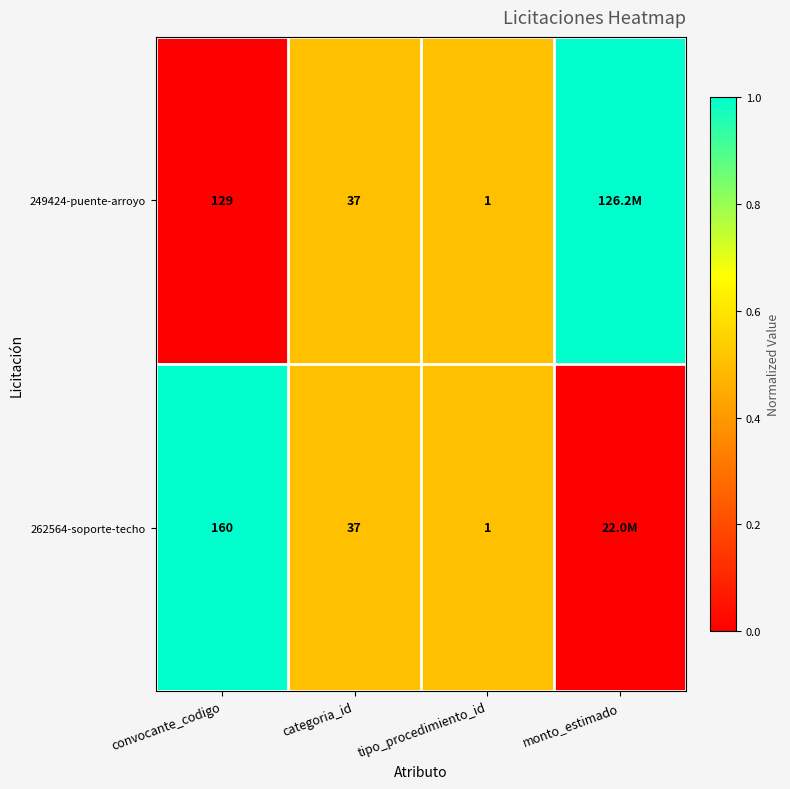

How many series are shown in this chart?

2